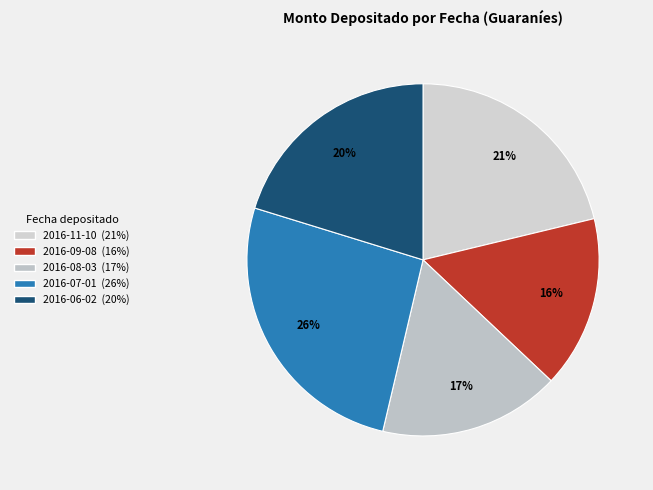

Between 2016-07-01 and 2016-08-03, which is larger?

2016-07-01